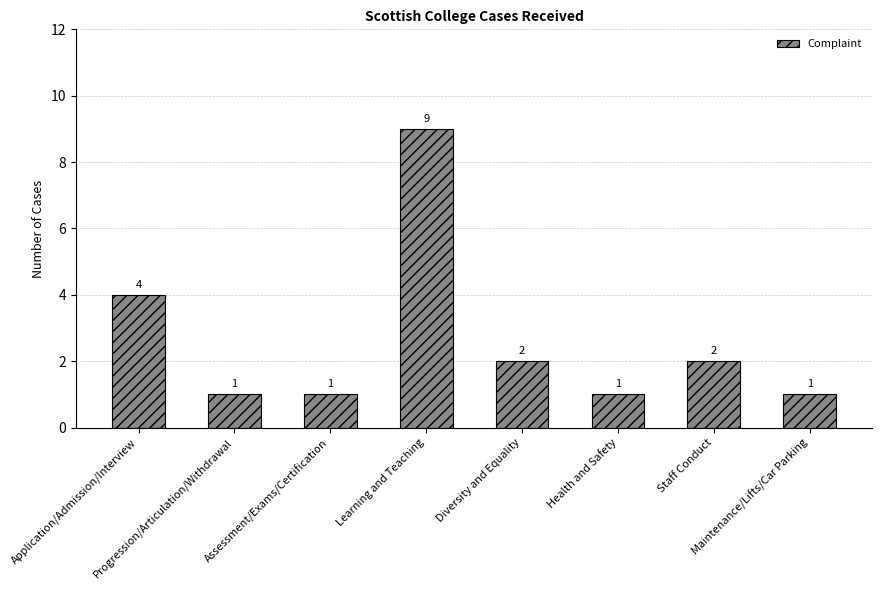

Reading left to right, list all the values displayed in this chart.

Application/Admission/Interview=4	Progression/Articulation/Withdrawal=1	Assessment/Exams/Certification=1	Learning and Teaching=9	Diversity and Equality=2	Health and Safety=1	Staff Conduct=2	Maintenance/Lifts/Car Parking=1